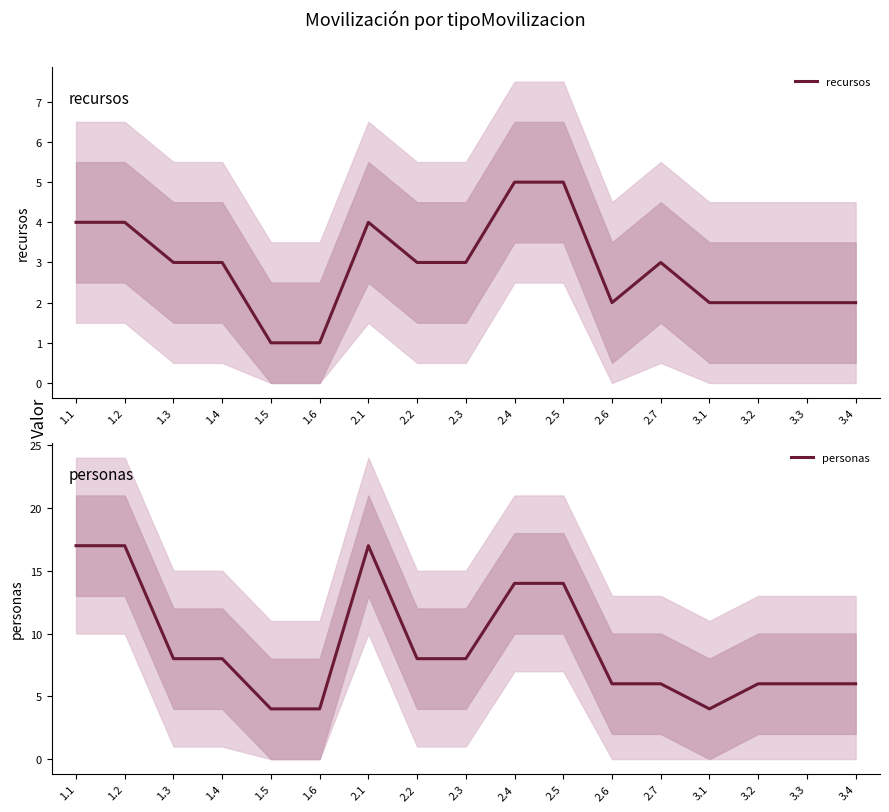

What is the greatest value displayed?

17